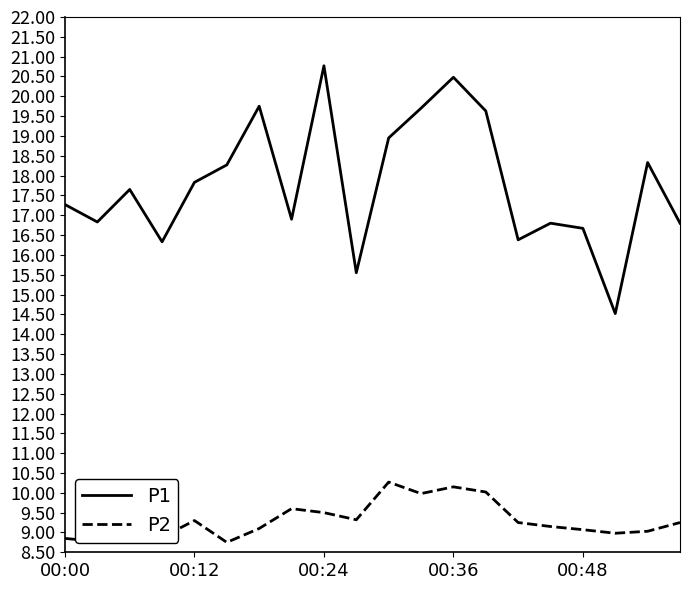

Rank the series by their maximum value, from highest to lowest.

P1, P2